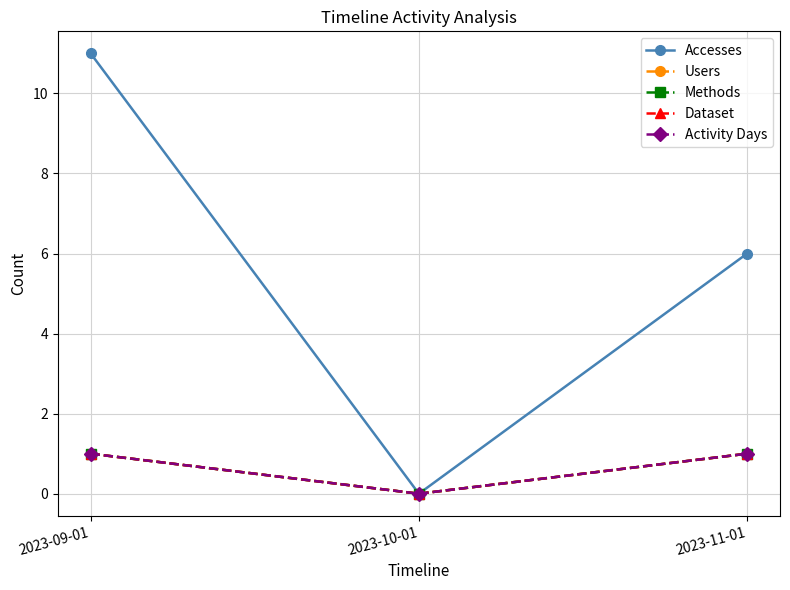

What is the average value of the Methods series?

1